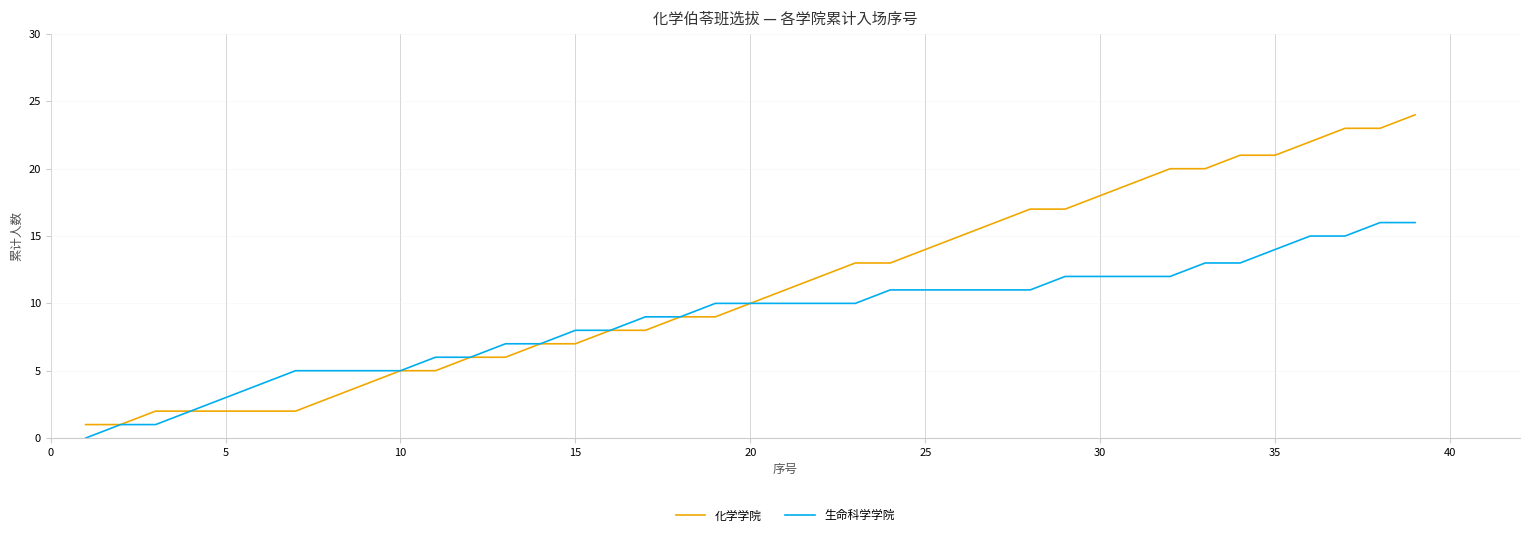

Rank the series by their maximum value, from lowest to highest.

生命科学学院, 化学学院